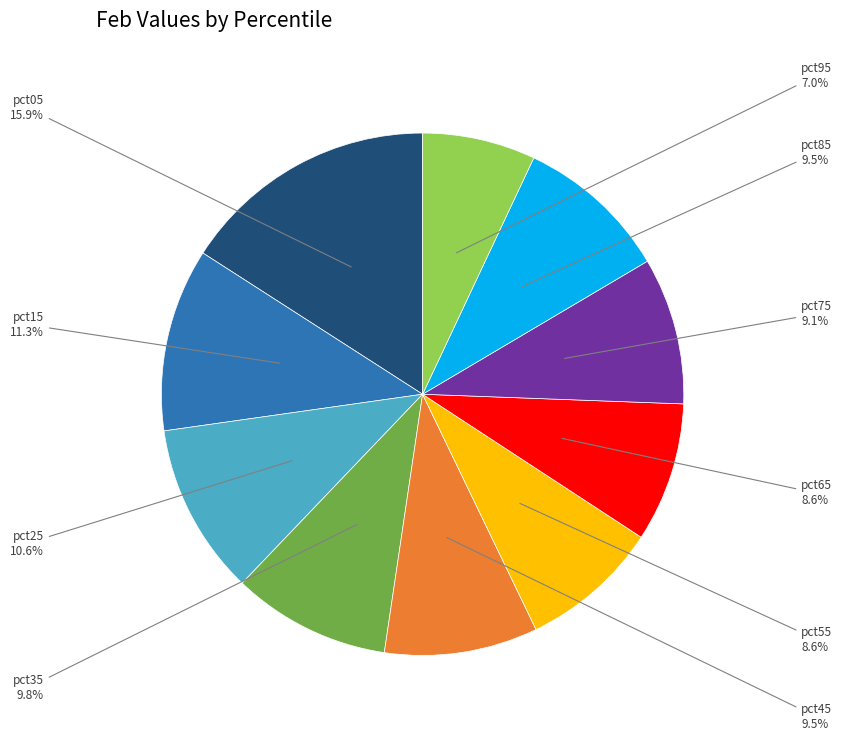

Is there a majority slice in this chart?

No